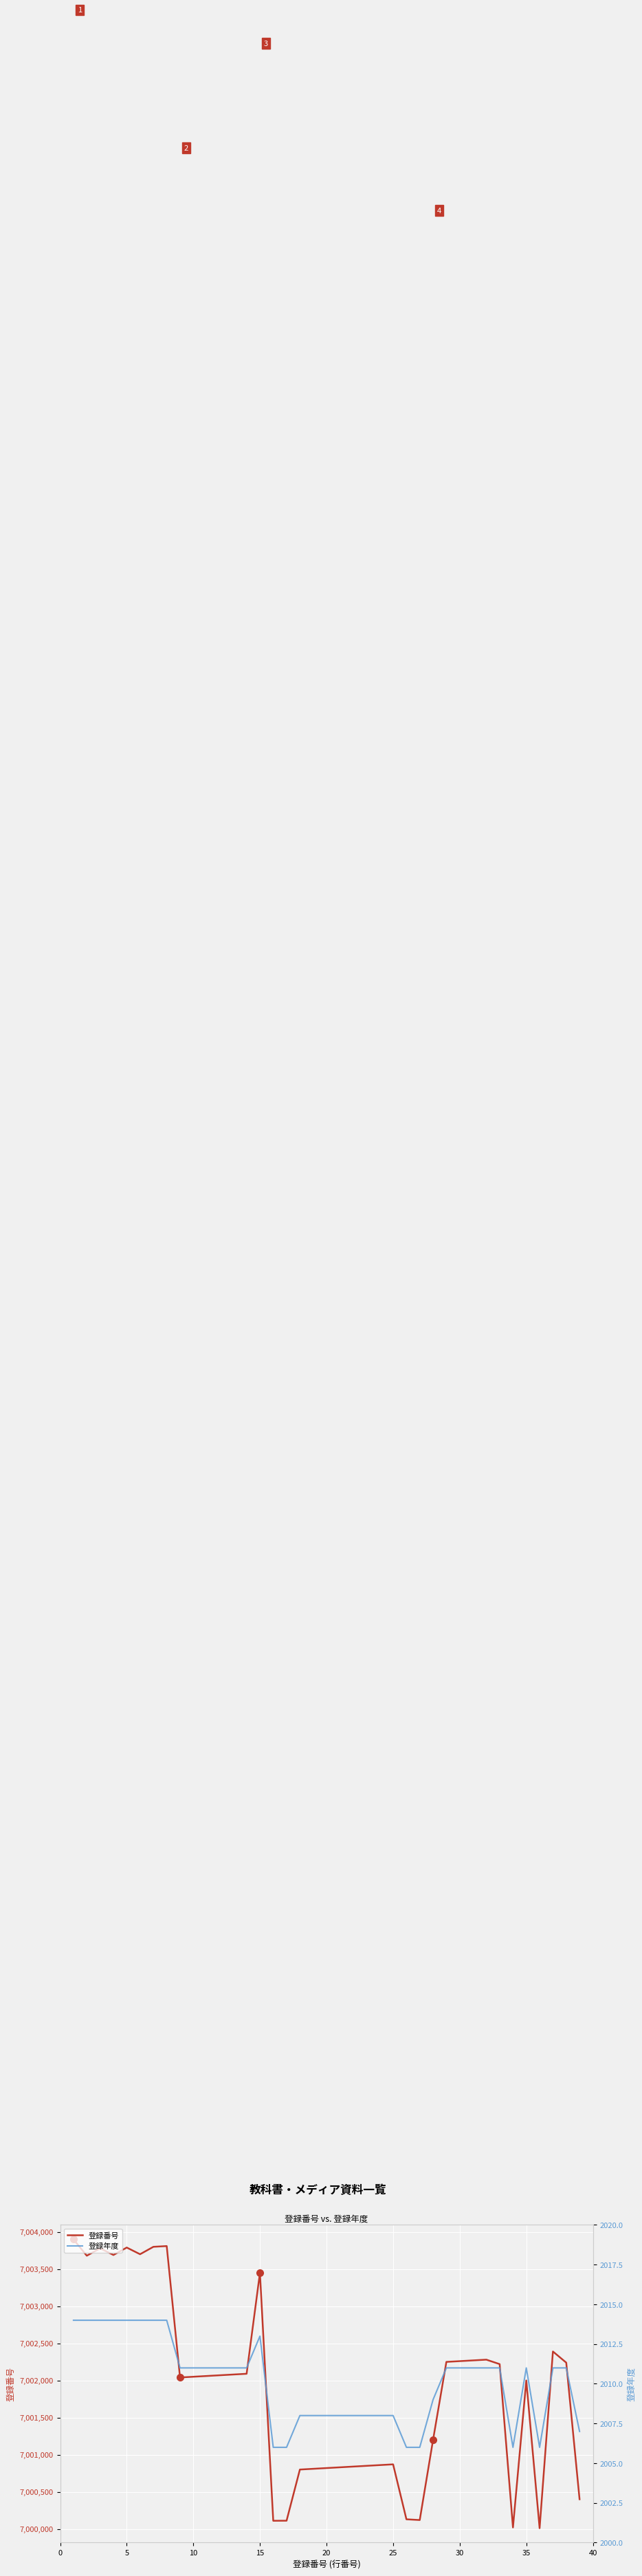

The 登録年度 series shows 2011 at 10. True or false?

True